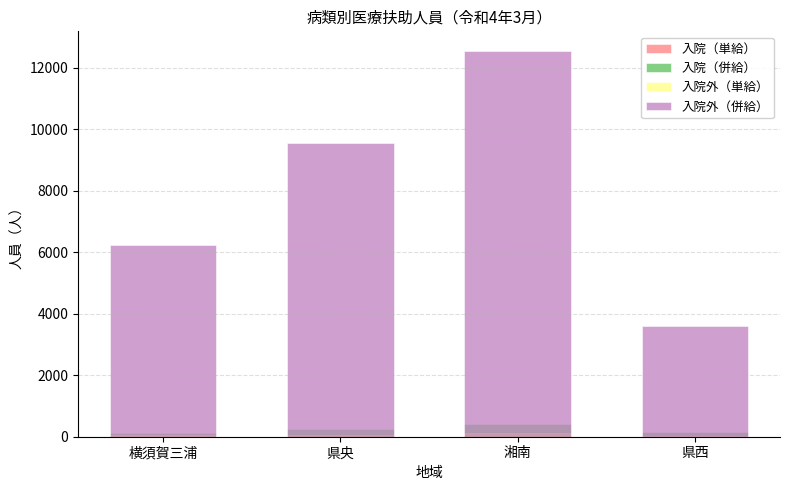

What position from the left is 横須賀三浦?

1